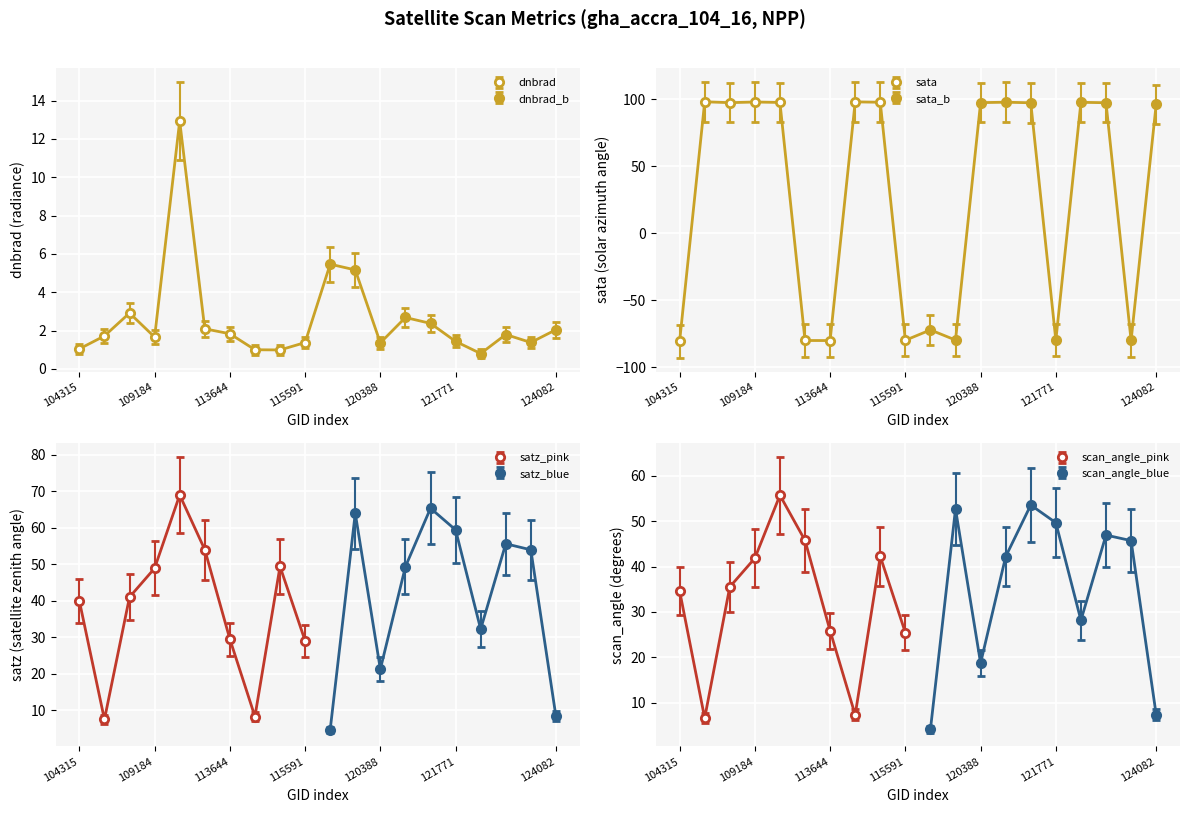

Between which two adjacent categories do dnbrad and sata first intersect?

104315 and 107081